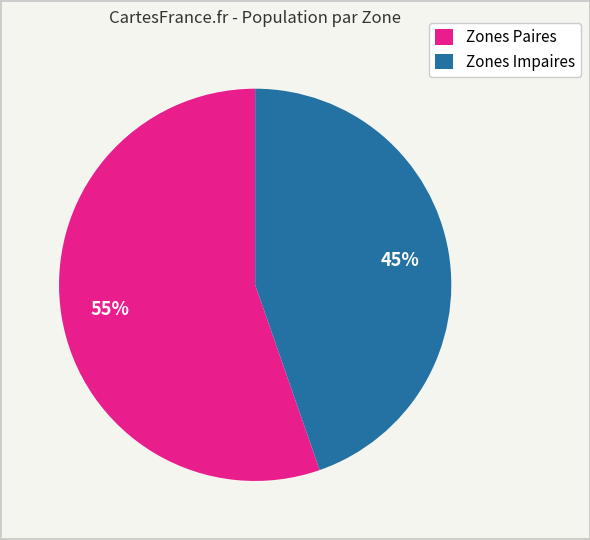

The Zones Impaires slice represents 45% of the pie. True or false?

True